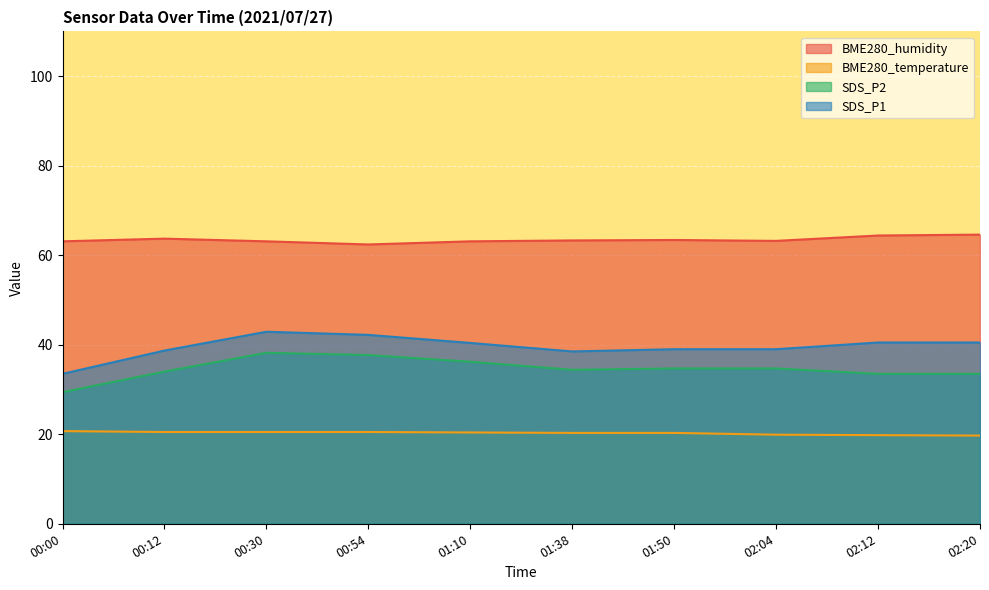

At which category is the sum across all series the highest?

00:30